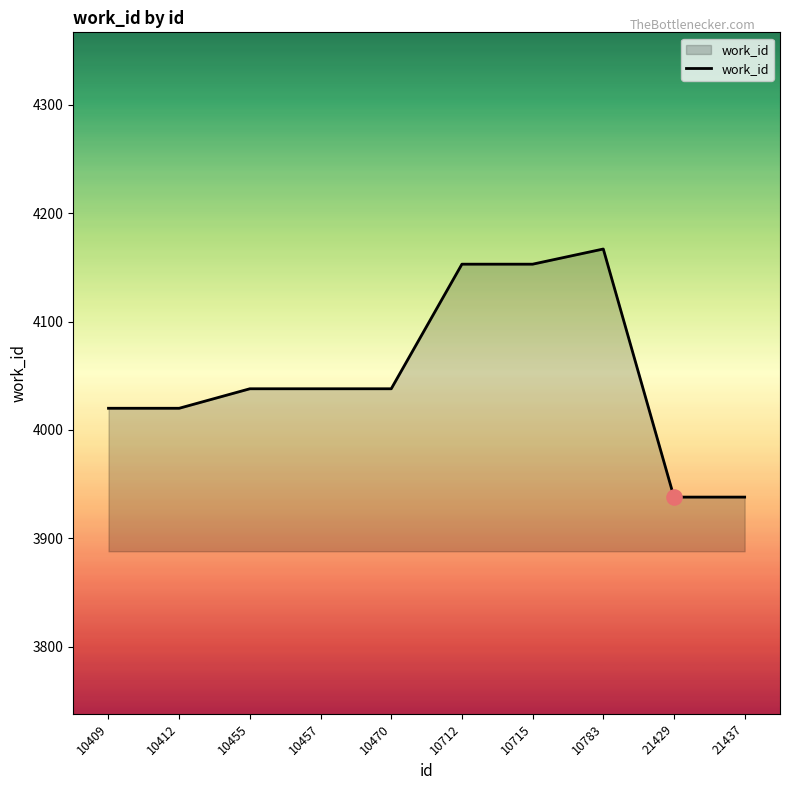

Between 10712 and 21429, which is larger?

10712